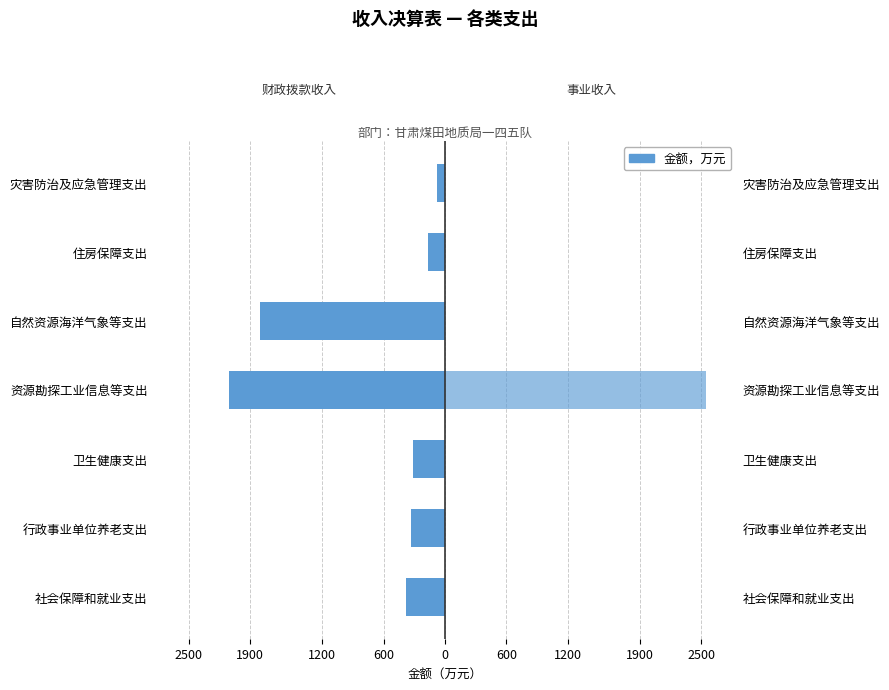

What is the difference between the maximum and second lowest values in the 事业收入 series?

2550.2